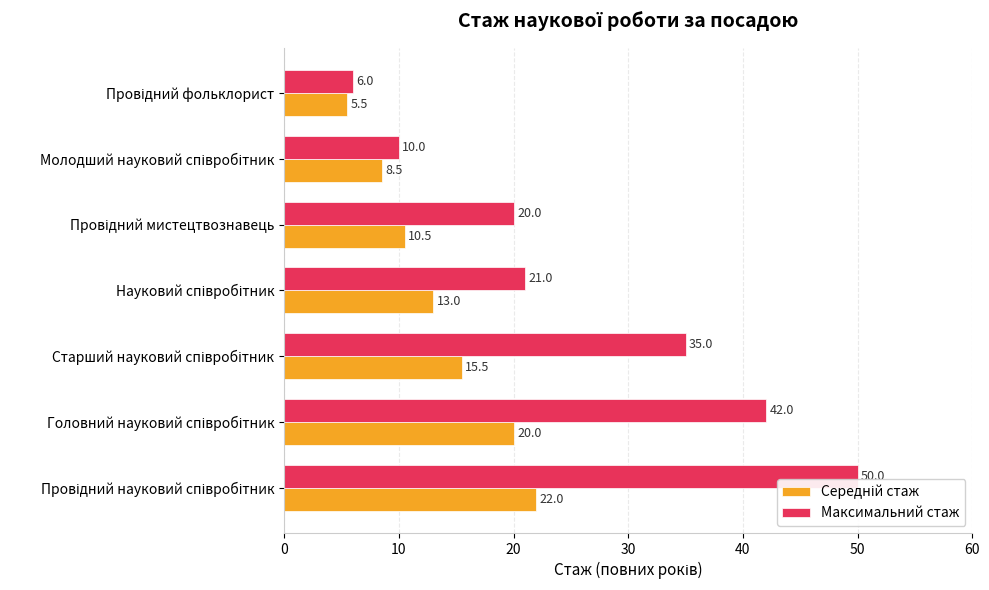

At how many categories does at least one series exceed 11?

5